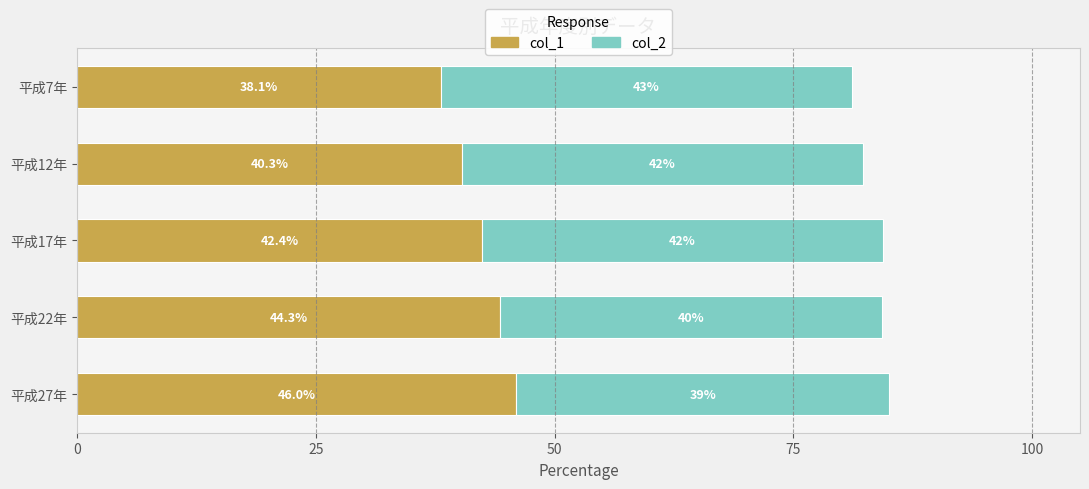

List the labels in order of col_1 value, largest first.

平成27年, 平成22年, 平成17年, 平成12年, 平成7年